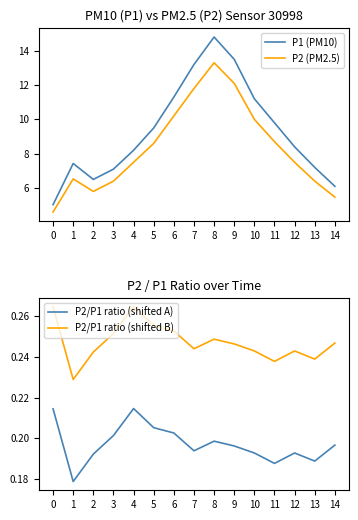

In P2/P1 ratio (shifted B), how many points are lower than both neighbors (excluding endpoints)?

4